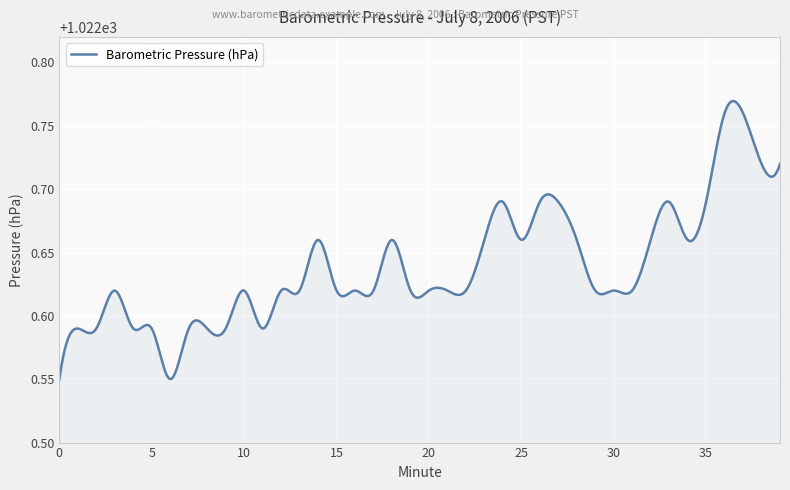

Does the chart display data point markers on the line(s)?

No